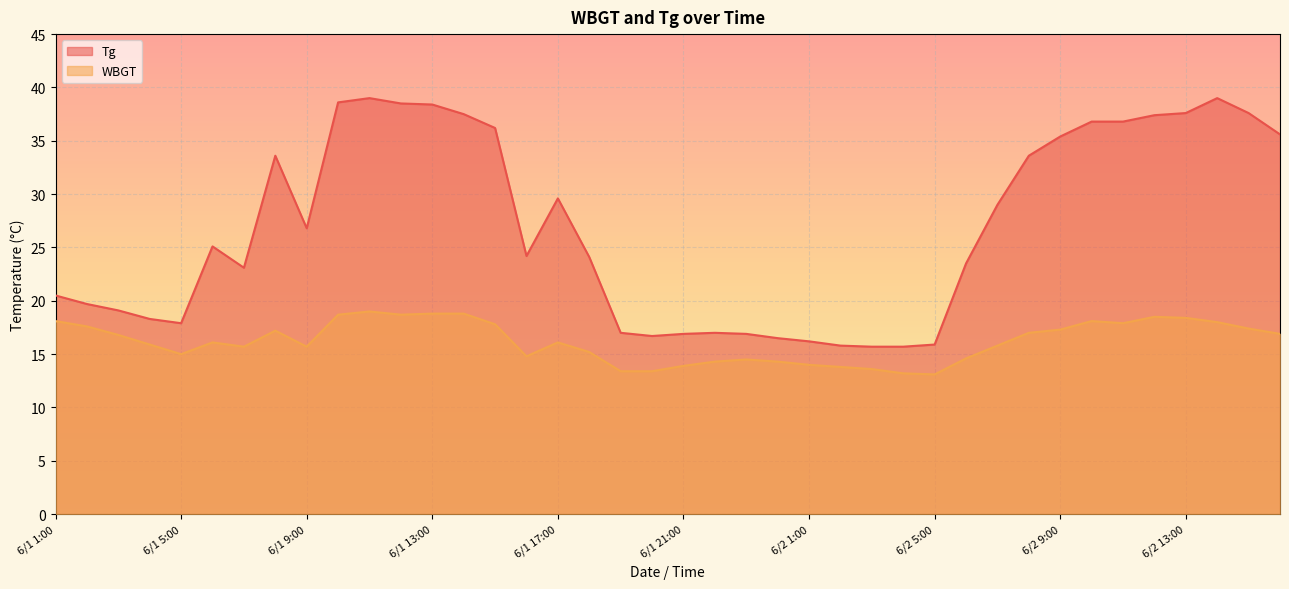

True or false: WBGT and Tg cross at least once.

False